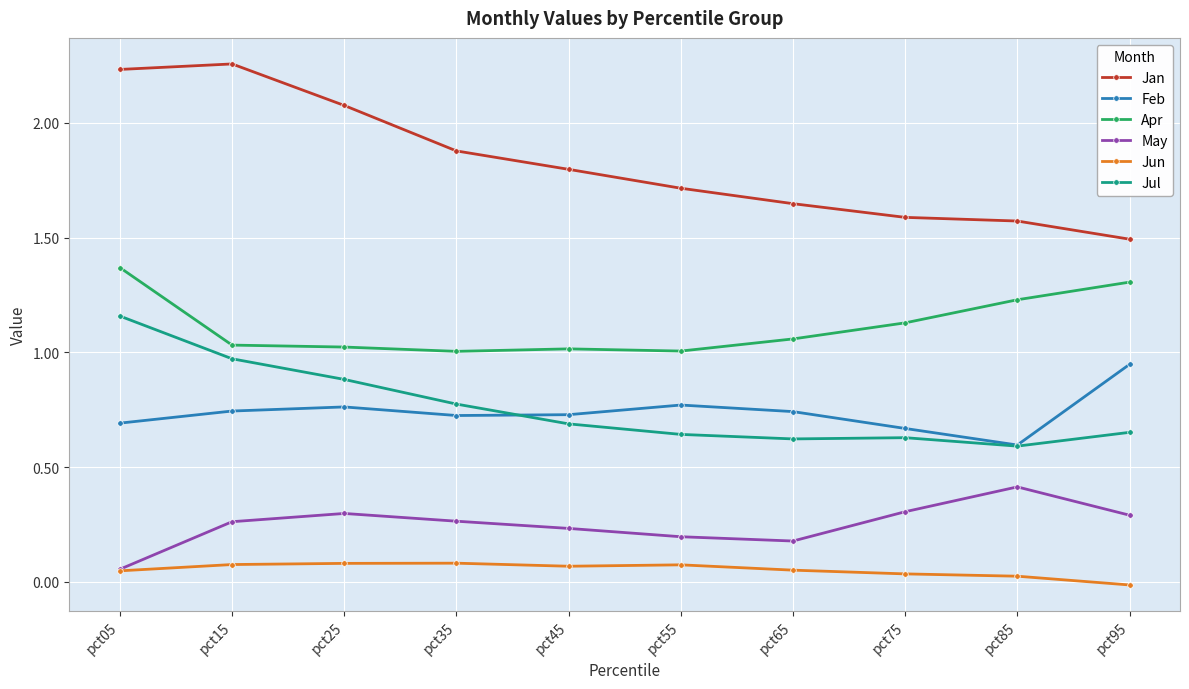

True or false: Jan and Jun intersect in this chart.

False